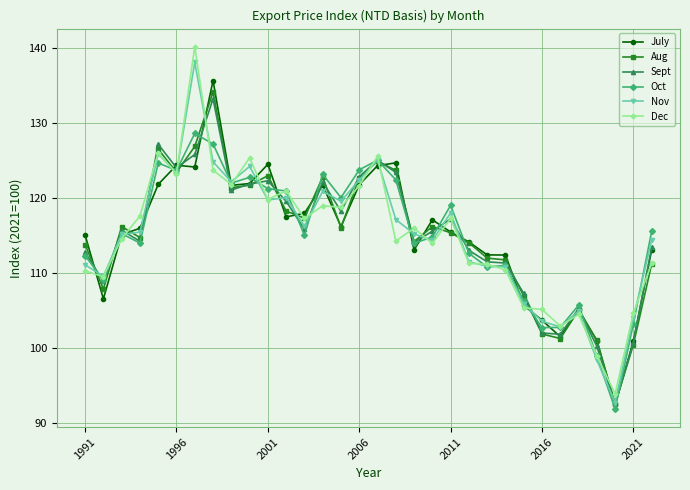

What is the lowest value of the July series?

92.5